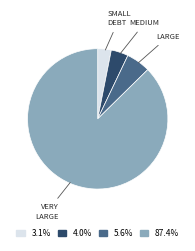

How many segments does this pie chart have?

4